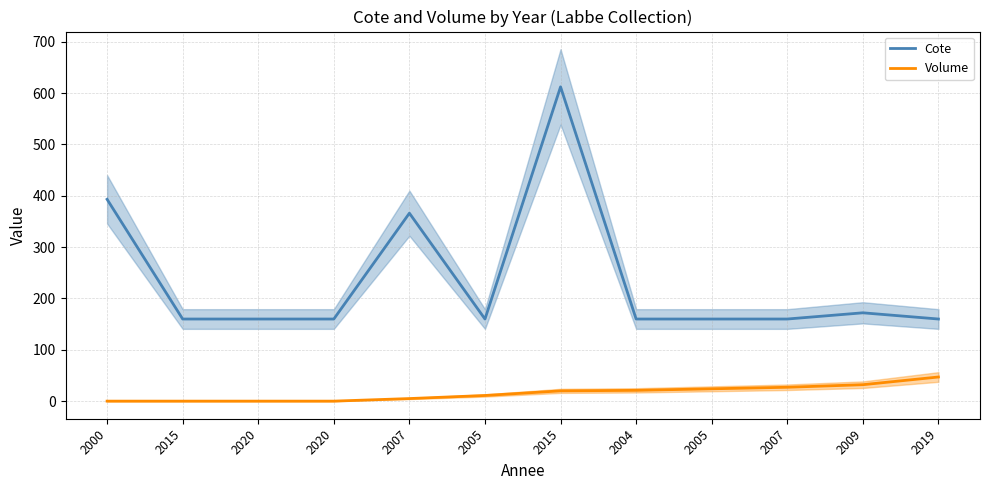

Is the value of Cote at 2020 greater than the value of Volume at 2020?

Yes